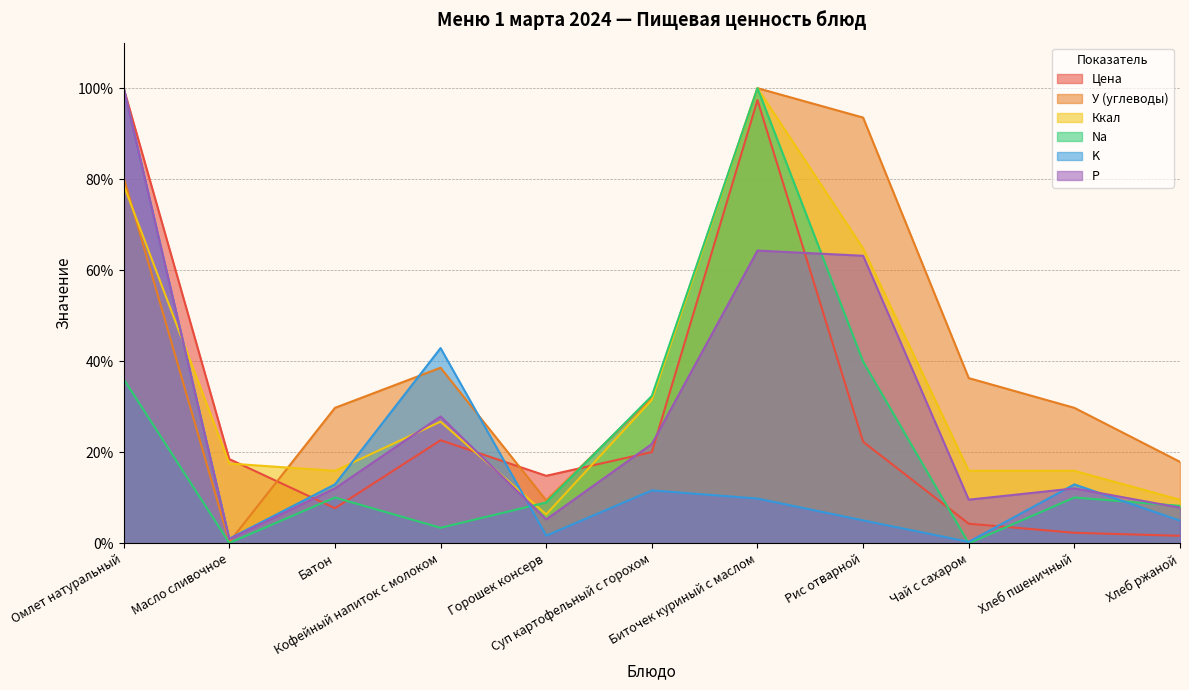

Reading left to right, what are all the values shown in this chart?

Цена: 100.0	18.5	7.7	22.7	14.8	20.1	97.4	22.3	4.3	2.3	1.7
У (углеводы): 80.4	0.3	29.8	38.6	9.4	32.0	100.0	93.5	36.3	29.8	17.9
Ккал: 78.7	17.5	15.9	26.7	6.4	31.5	100.0	64.8	15.9	15.9	9.6
Na: 36.1	0.1	10.1	3.4	9.0	32.4	100.0	39.9	0.0	10.1	8.3
K: 100.0	1.0	13.0	42.9	1.7	11.6	9.9	5.1	0.3	13.0	5.0
P: 100.0	0.9	12.1	27.9	5.3	21.8	64.3	63.2	9.6	12.1	7.8